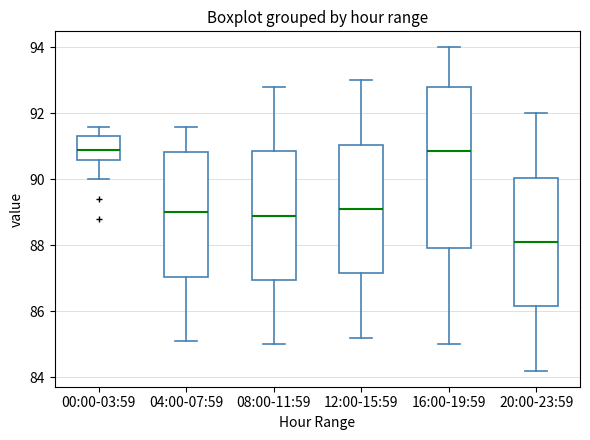

Comparing the boxes themselves (not the whiskers), which one is the tallest?

16:00-19:59